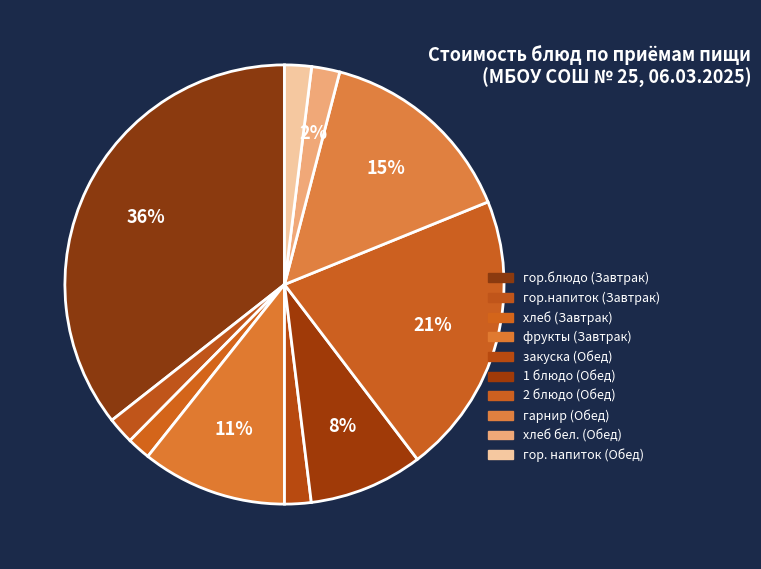

Which slice is the smallest?

хлеб (Завтрак)